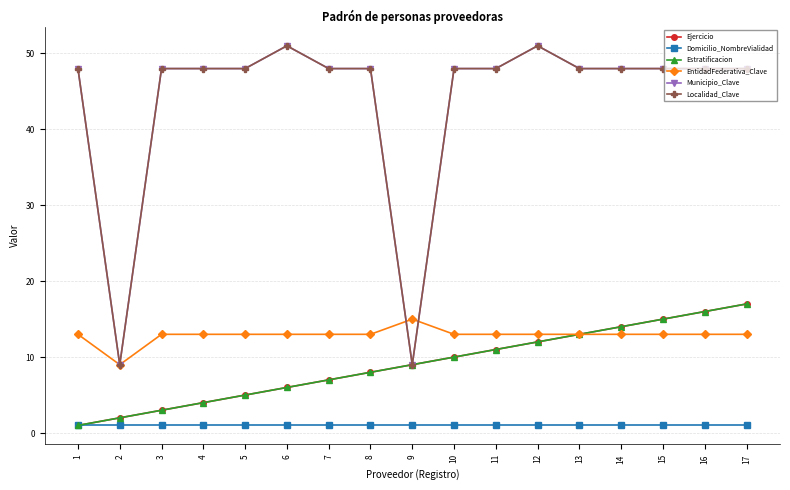

What is the value of the Ejercicio point at the 6th from the left?

6